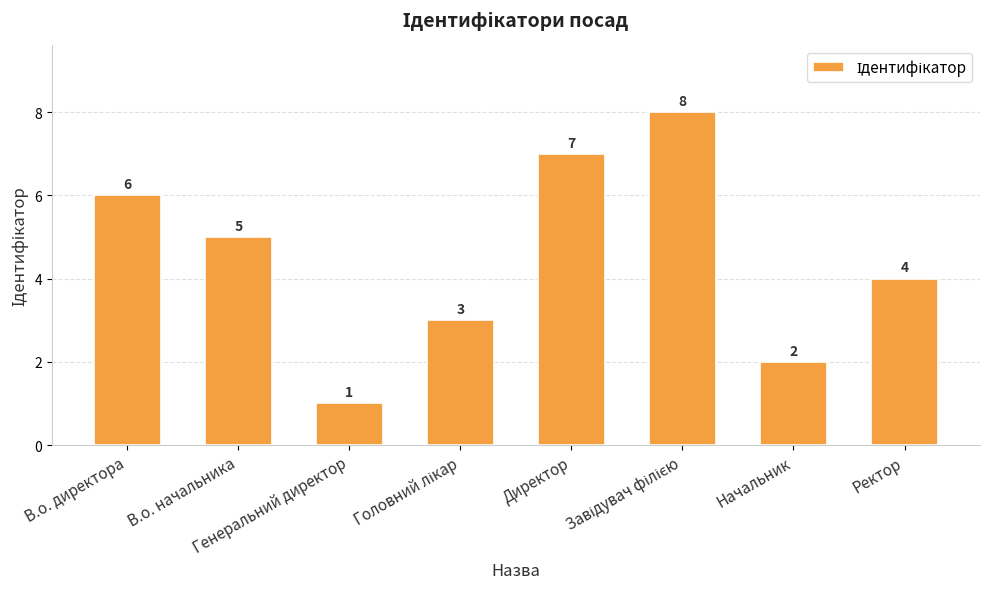

What is the maximum value shown in the chart?

8